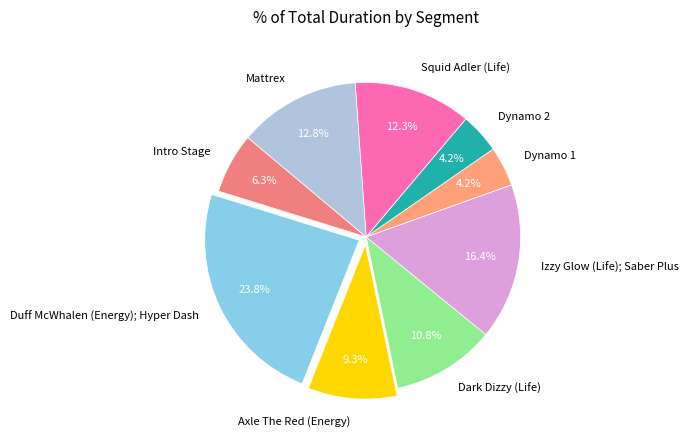

Which slice is the largest?

Duff McWhalen (Energy); Hyper Dash